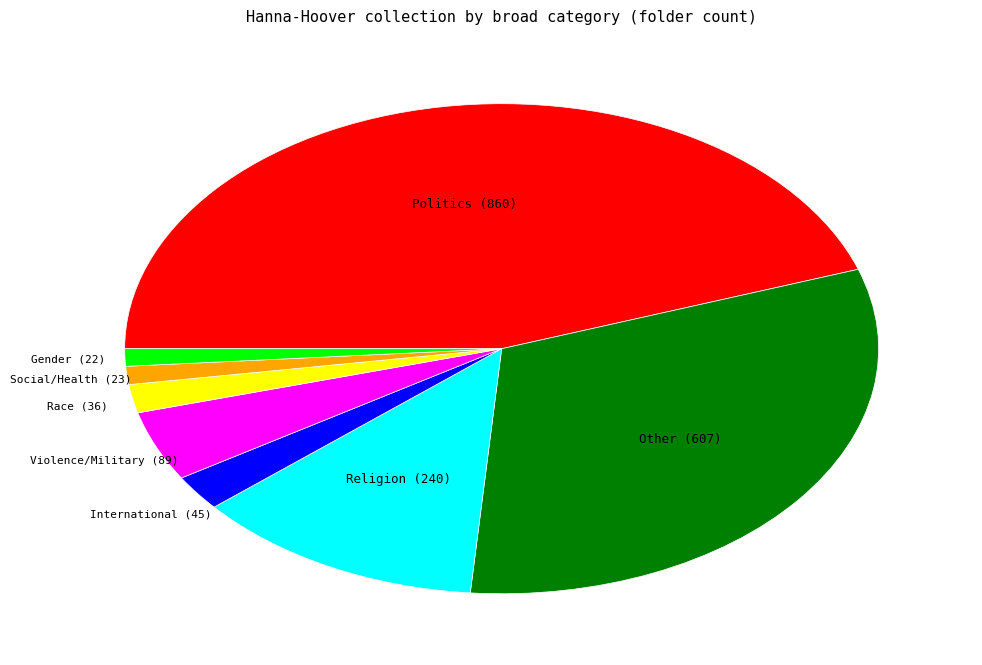

Is there a majority slice in this chart?

No